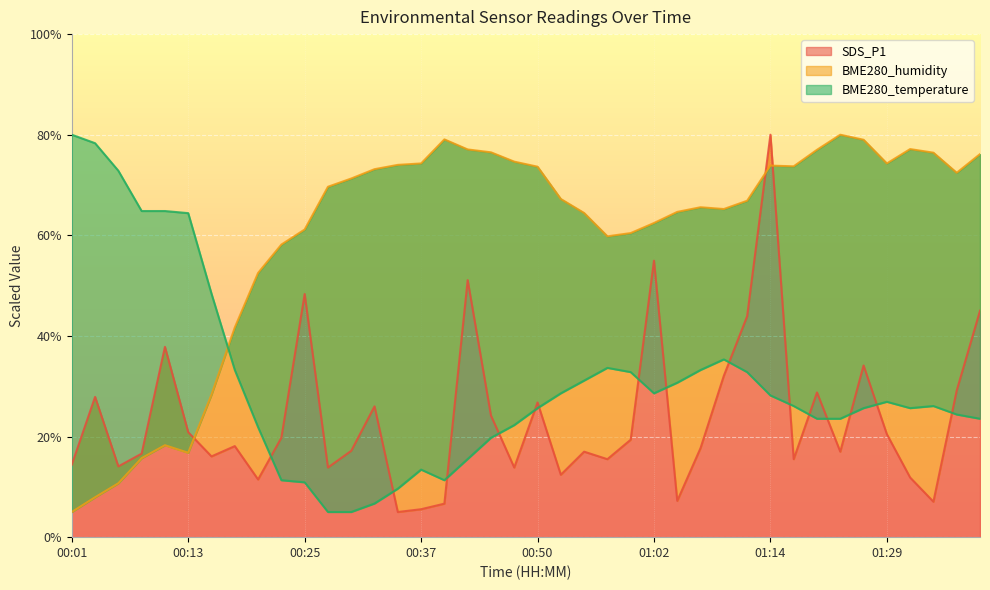

What is the label of the 21st point from the left?

00:50